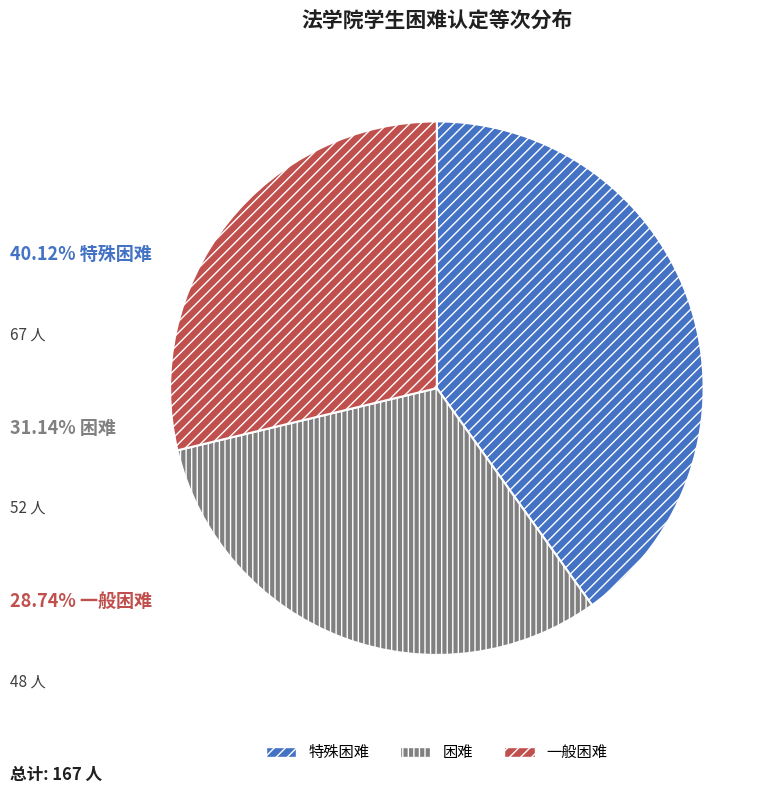

Between 一般困难 and 困难, which is larger?

困难